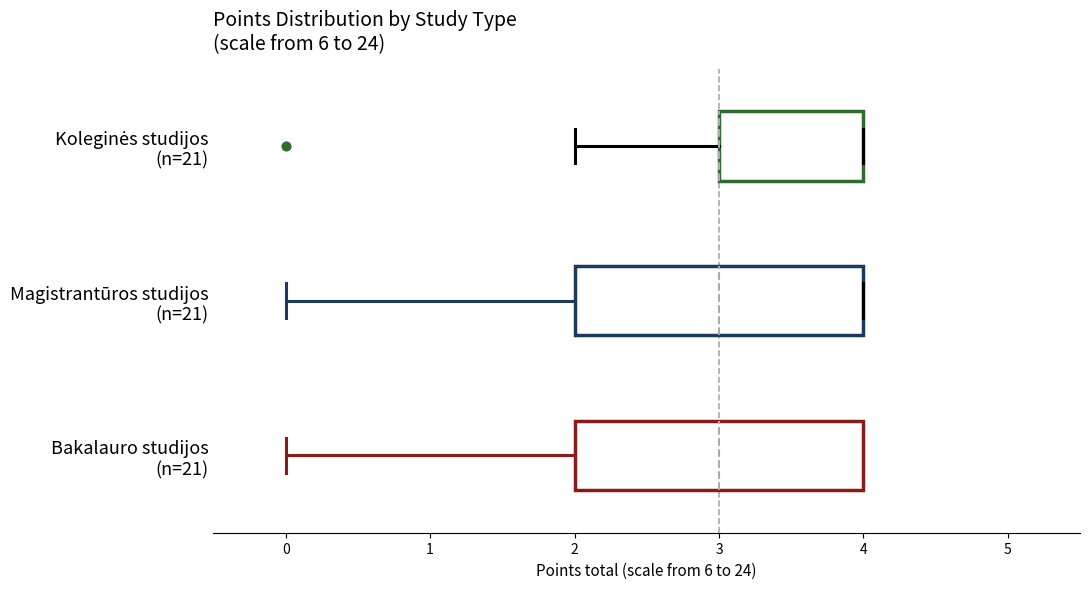

Reading bottom to top, transcribe this box plot: for each box, give where its median line is, the range the box spans, and where its two whiskers end, as read against the x-axis. The values are not printed on the chart, so give them approximately, as read against the axis.

Bakalauro studijos (n=21): median 3, box 2 to 4, whiskers 0 to 4
Magistrantūros studijos (n=21): median 3, box 2 to 4, whiskers 0 to 4
Koleginės studijos (n=21): median 3 (drawn on the box's left edge), box 3 to 4, whiskers 2 to 4